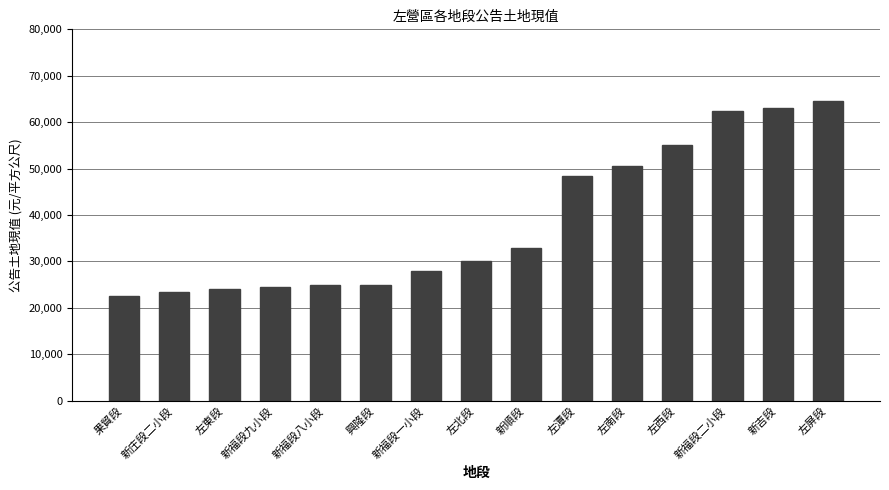

What is the minimum value shown in the chart?

22500